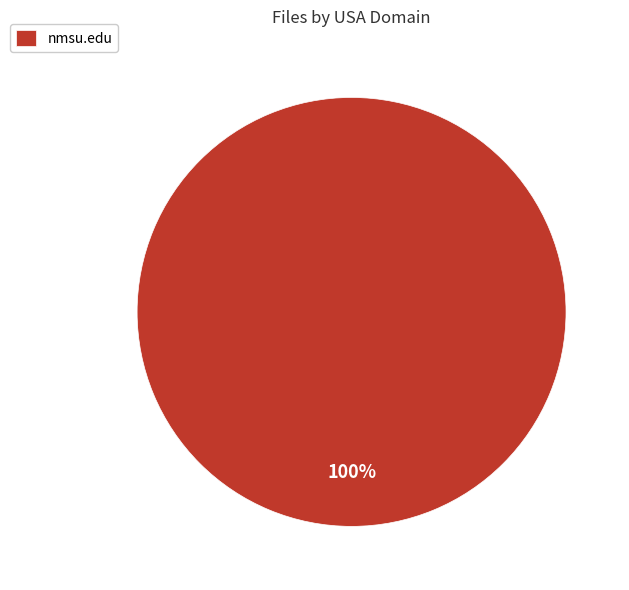

The nmsu.edu slice represents 100% of the pie. True or false?

True